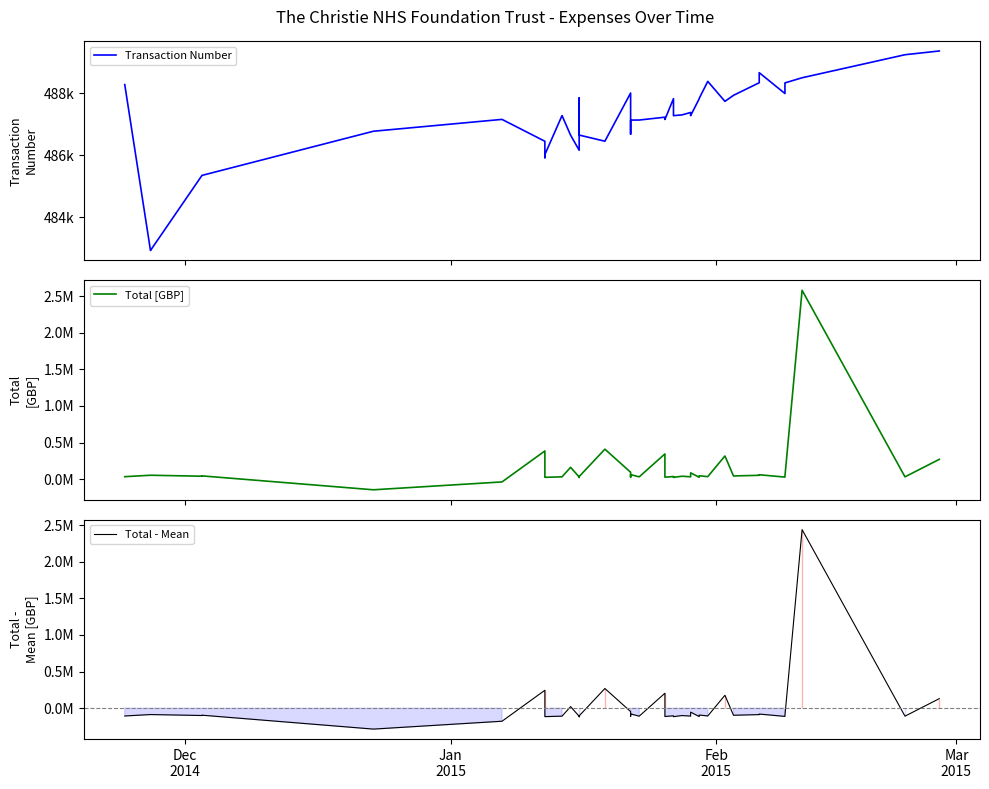

What is the smallest value displayed?

-284055.7